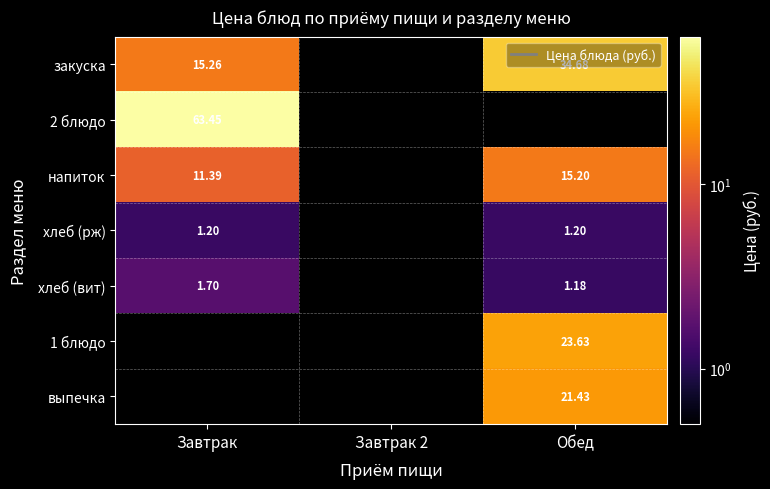

How many values in хлеб (рж) are above zero?

2